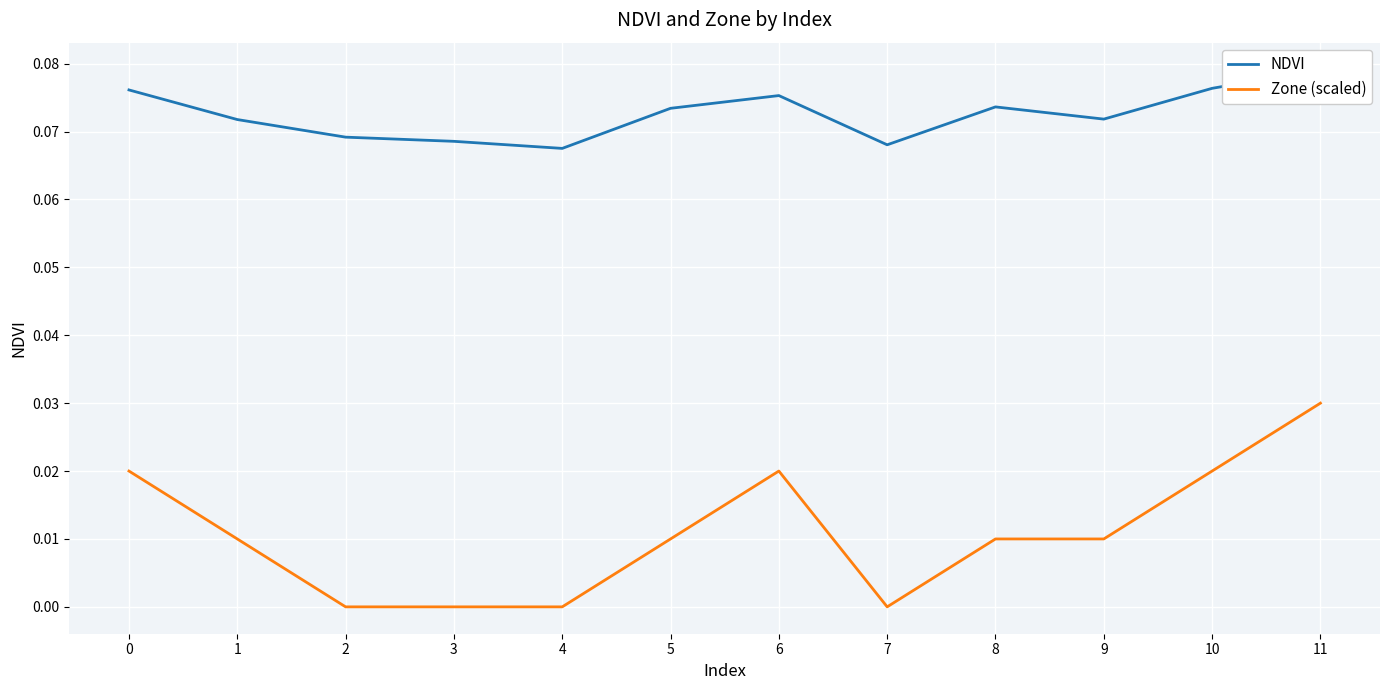

True or false: Zone (scaled) and NDVI intersect in this chart.

False